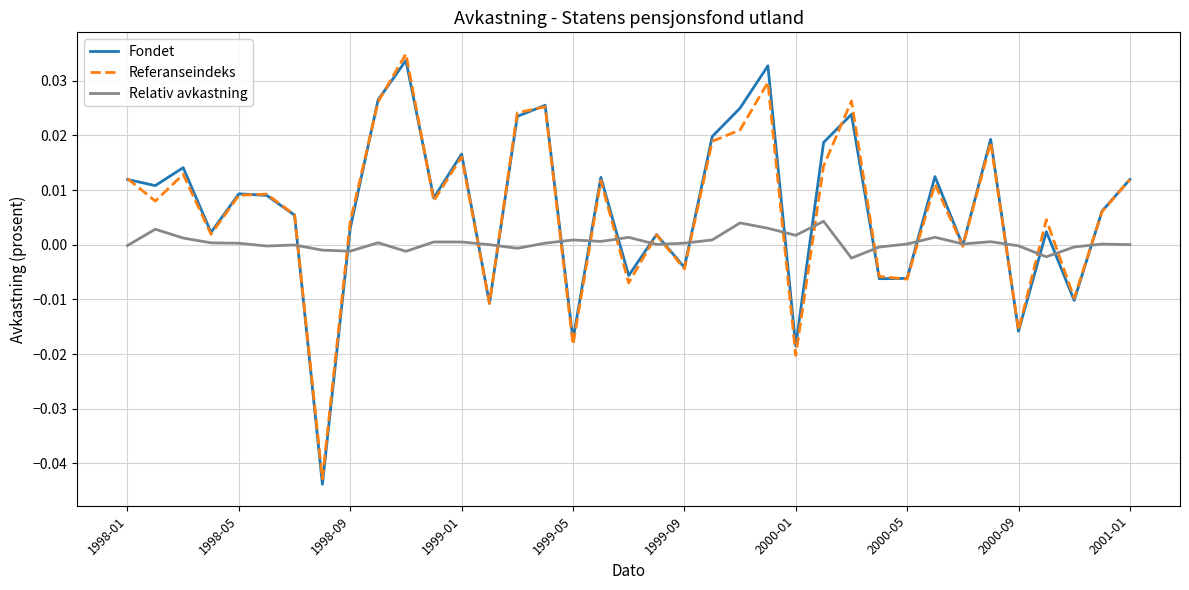

How many times do Fondet and Referanseindeks cross each other?

11